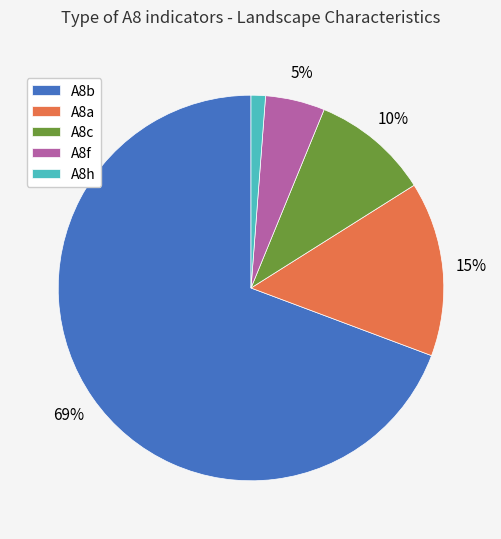

Is there a majority slice in this chart?

Yes